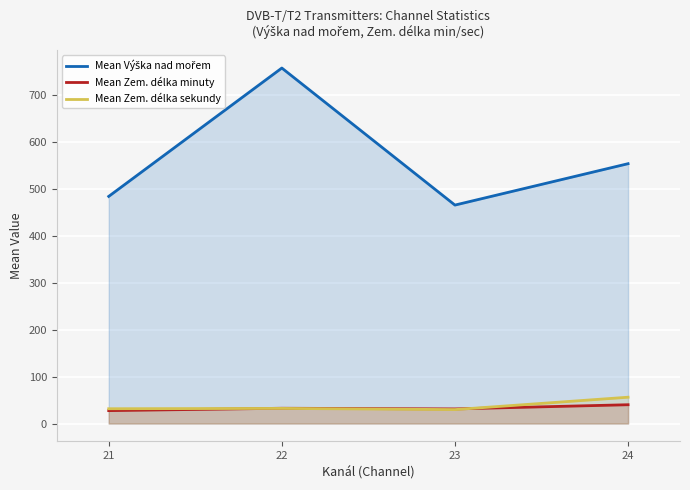

What are all the series names shown in the legend?

Mean Výška nad mořem, Mean Zem. délka minuty, Mean Zem. délka sekundy